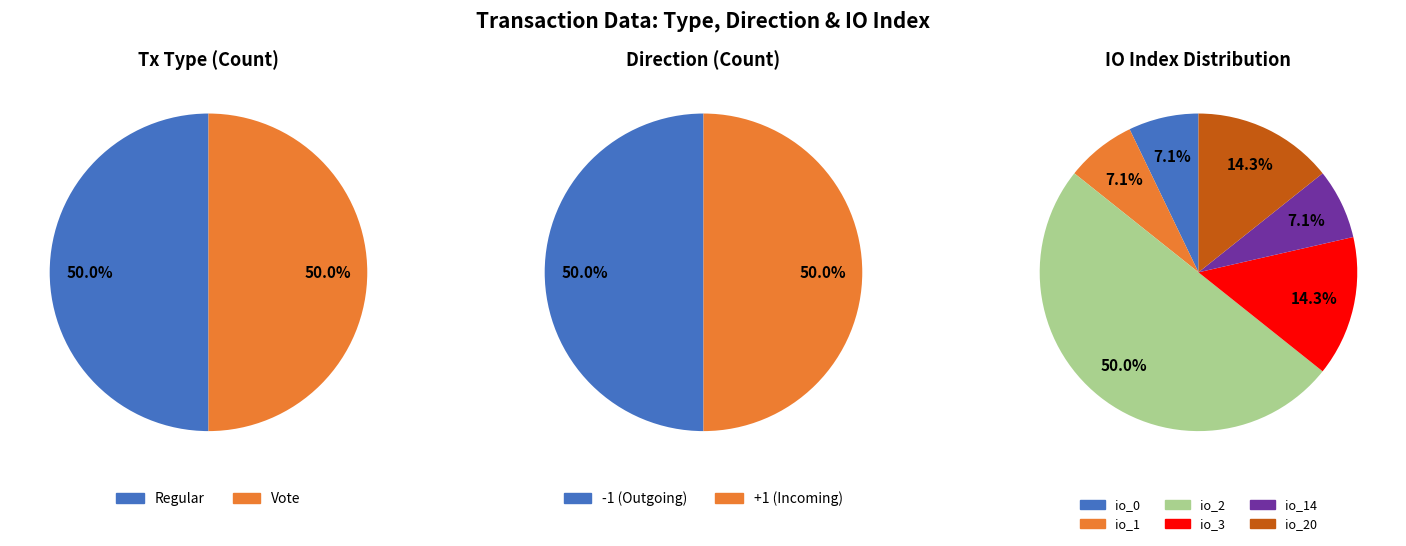

Is it true that 5 is 4% of the pie?

False